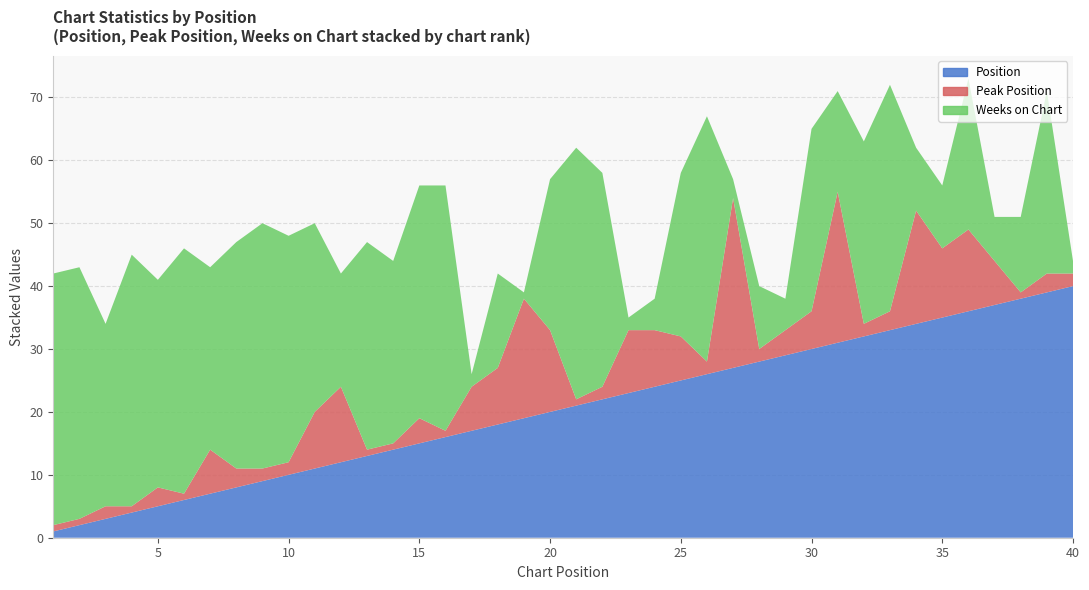

Reading right to left, extract all data points from this chart.

Weeks on Chart: 40=2	39=29	38=12	37=7	36=24	35=10	34=10	33=36	32=29	31=16	30=29	29=5	28=10	27=3	26=39	25=26	24=5	23=2	22=34	21=40	20=24	19=1	18=15	17=2	16=39	15=37	14=29	13=33	12=18	11=30	10=36	9=39	8=36	7=29	6=39	5=33	4=40	3=29	2=40	1=40
Peak Position: 40=2	39=3	38=1	37=7	36=13	35=11	34=18	33=3	32=2	31=24	30=6	29=4	28=2	27=27	26=2	25=7	24=9	23=10	22=2	21=1	20=13	19=19	18=9	17=7	16=1	15=4	14=1	13=1	12=12	11=9	10=2	9=2	8=3	7=7	6=1	5=3	4=1	3=2	2=1	1=1
Position: 40=40	39=39	38=38	37=37	36=36	35=35	34=34	33=33	32=32	31=31	30=30	29=29	28=28	27=27	26=26	25=25	24=24	23=23	22=22	21=21	20=20	19=19	18=18	17=17	16=16	15=15	14=14	13=13	12=12	11=11	10=10	9=9	8=8	7=7	6=6	5=5	4=4	3=3	2=2	1=1